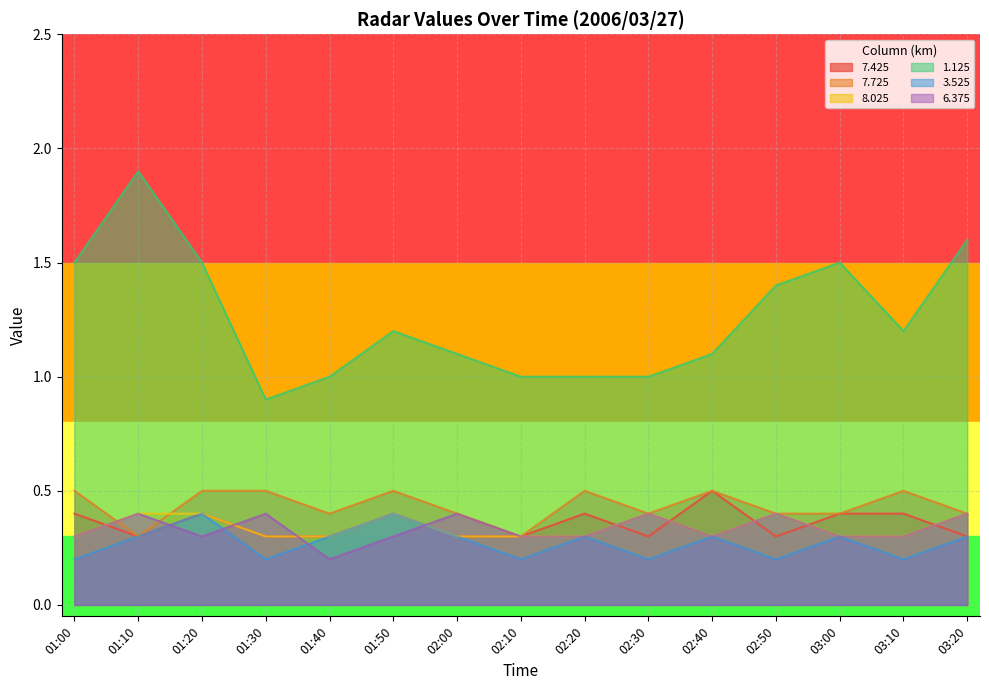

Between 02:40 and 02:50, which series saw the biggest shift?

1.125